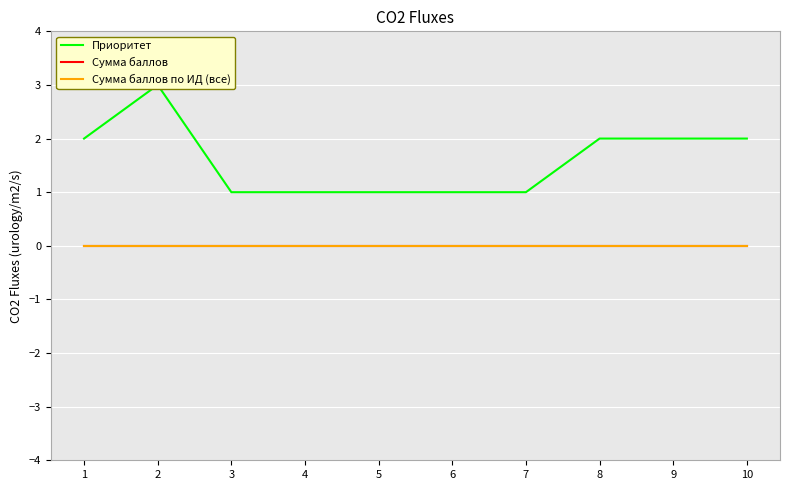

Between 1 and 8, which is larger?

1